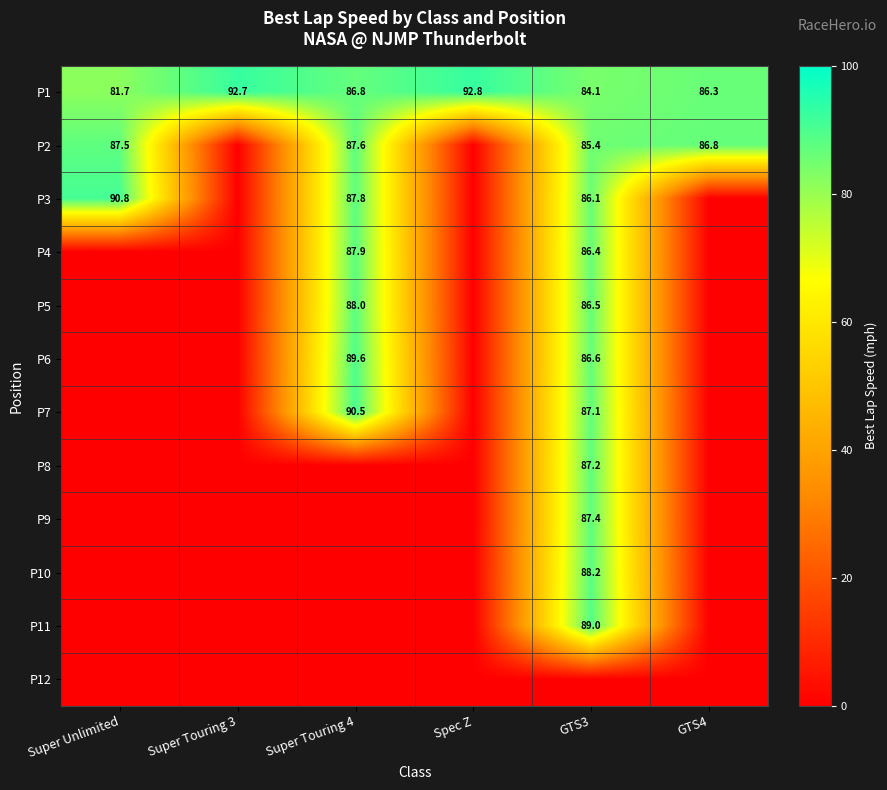

What is the difference between the second highest and minimum values in the P1 series?

11.0